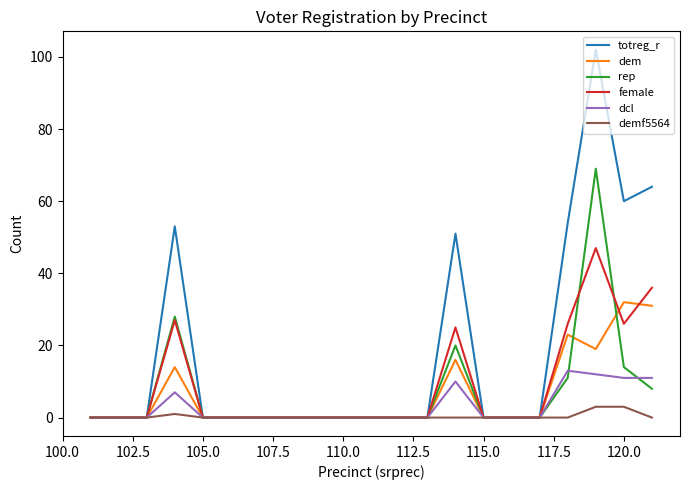

List the series in order of their peak value, lowest first.

demf5564, dcl, dem, female, rep, totreg_r